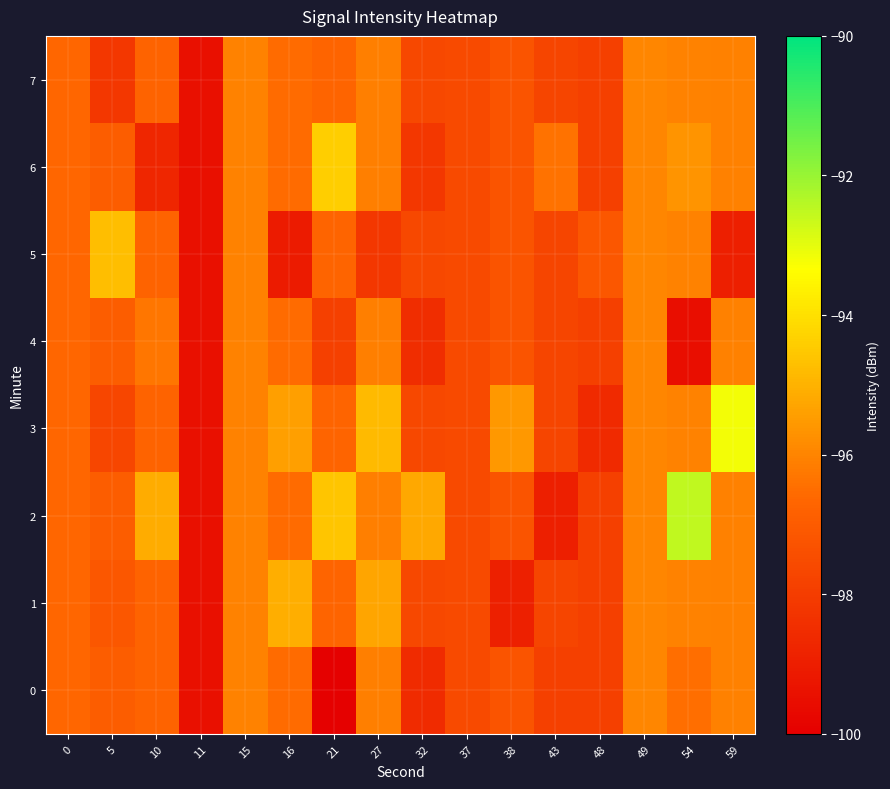

Which series changed the most between 5 and 32?

5